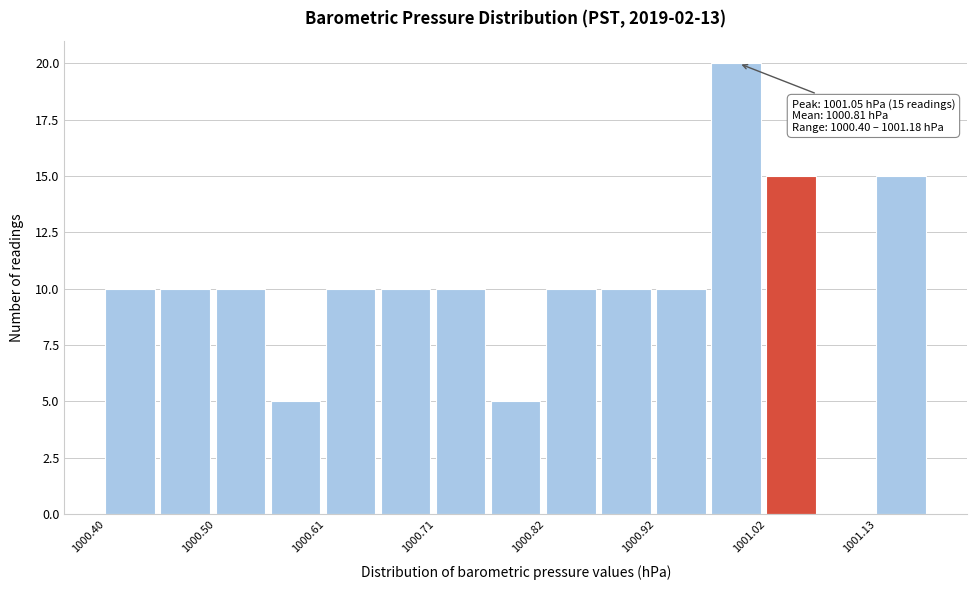

Around what value on the x-axis is the tallest bar? Give the approximate position of its centre, as read against the axis.

1001.00